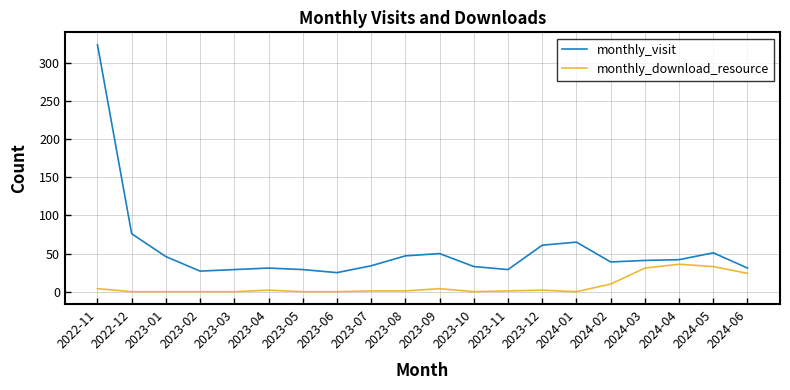

Rank the series by their maximum value, from lowest to highest.

monthly_download_resource, monthly_visit